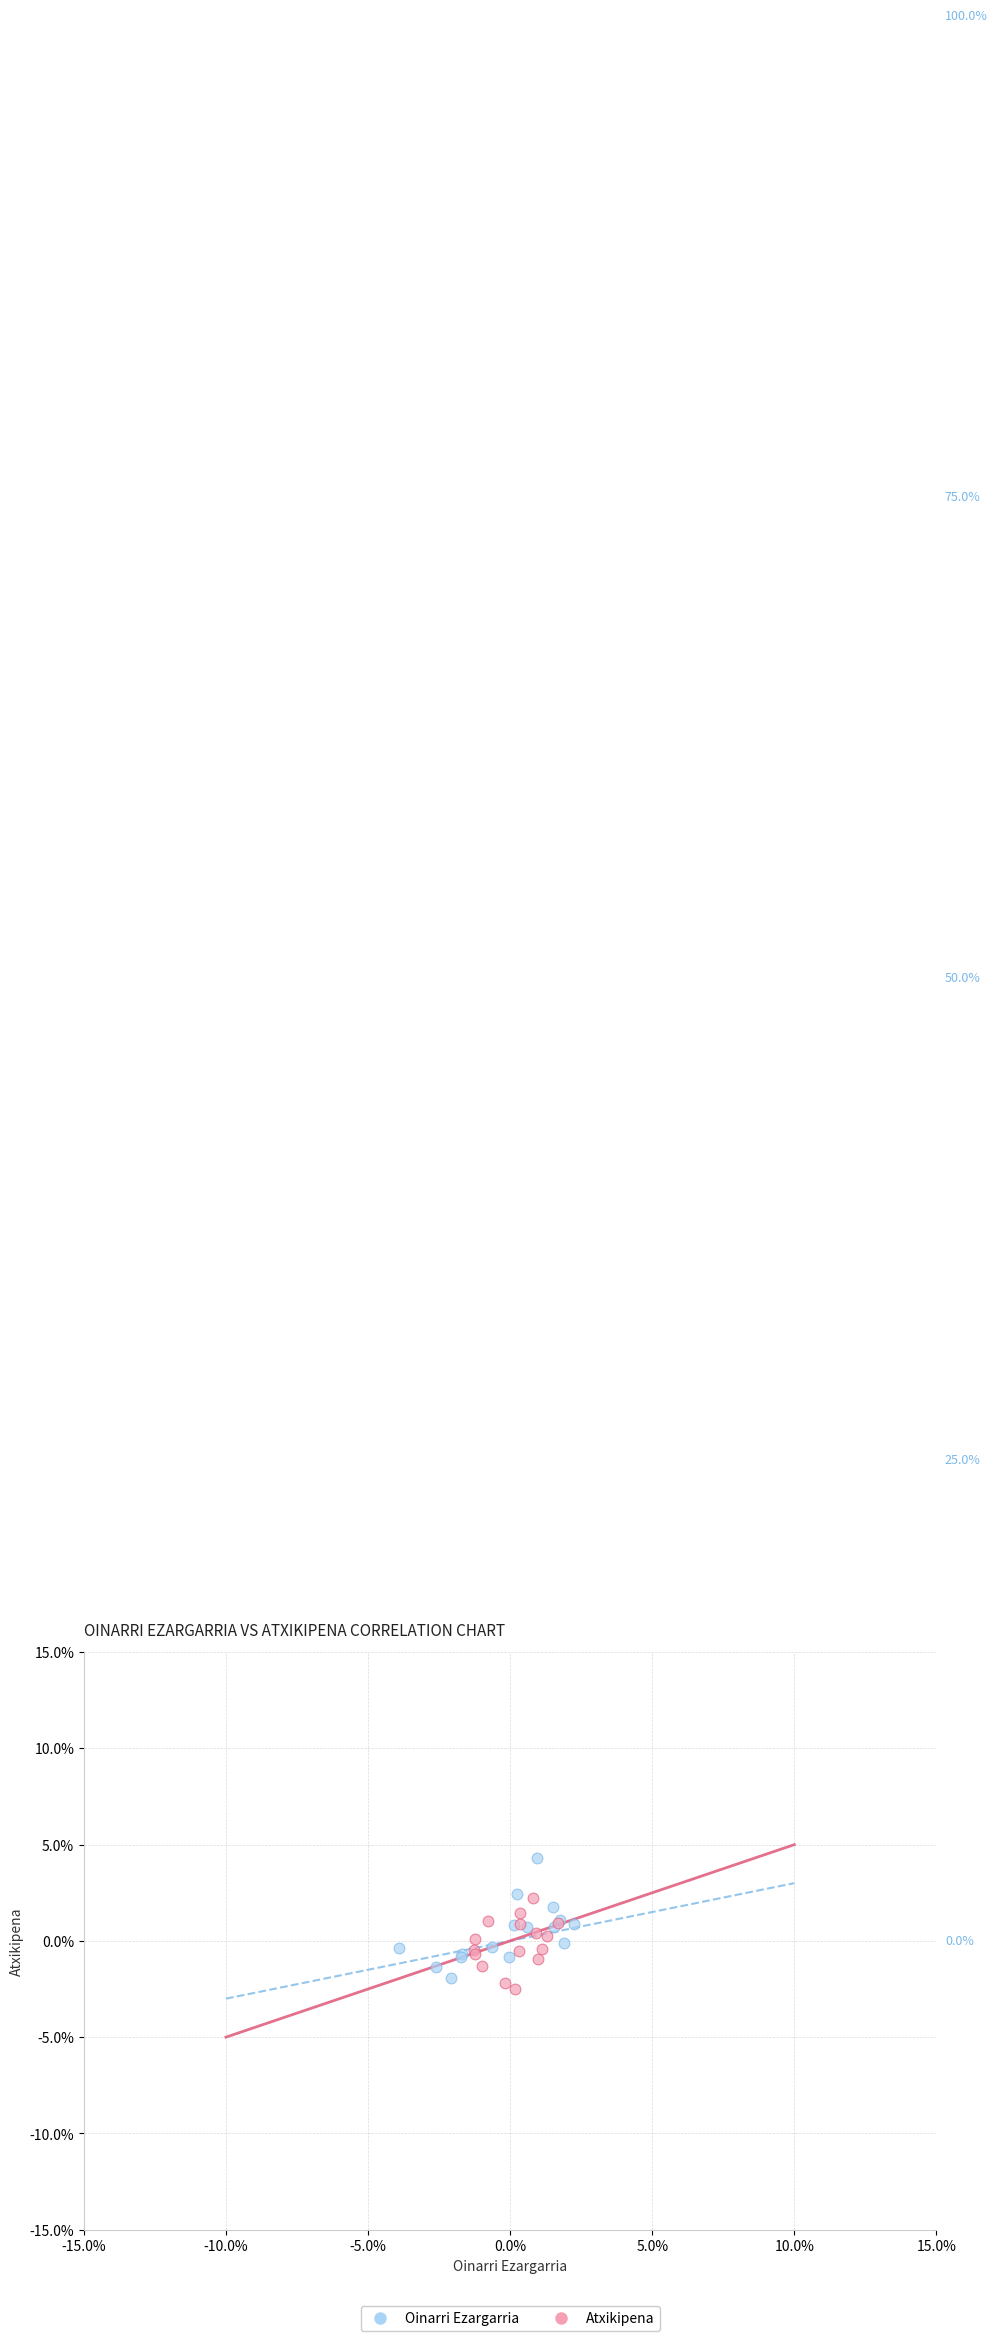

Which series contains the highest Y value?

Oinarri Ezargarria